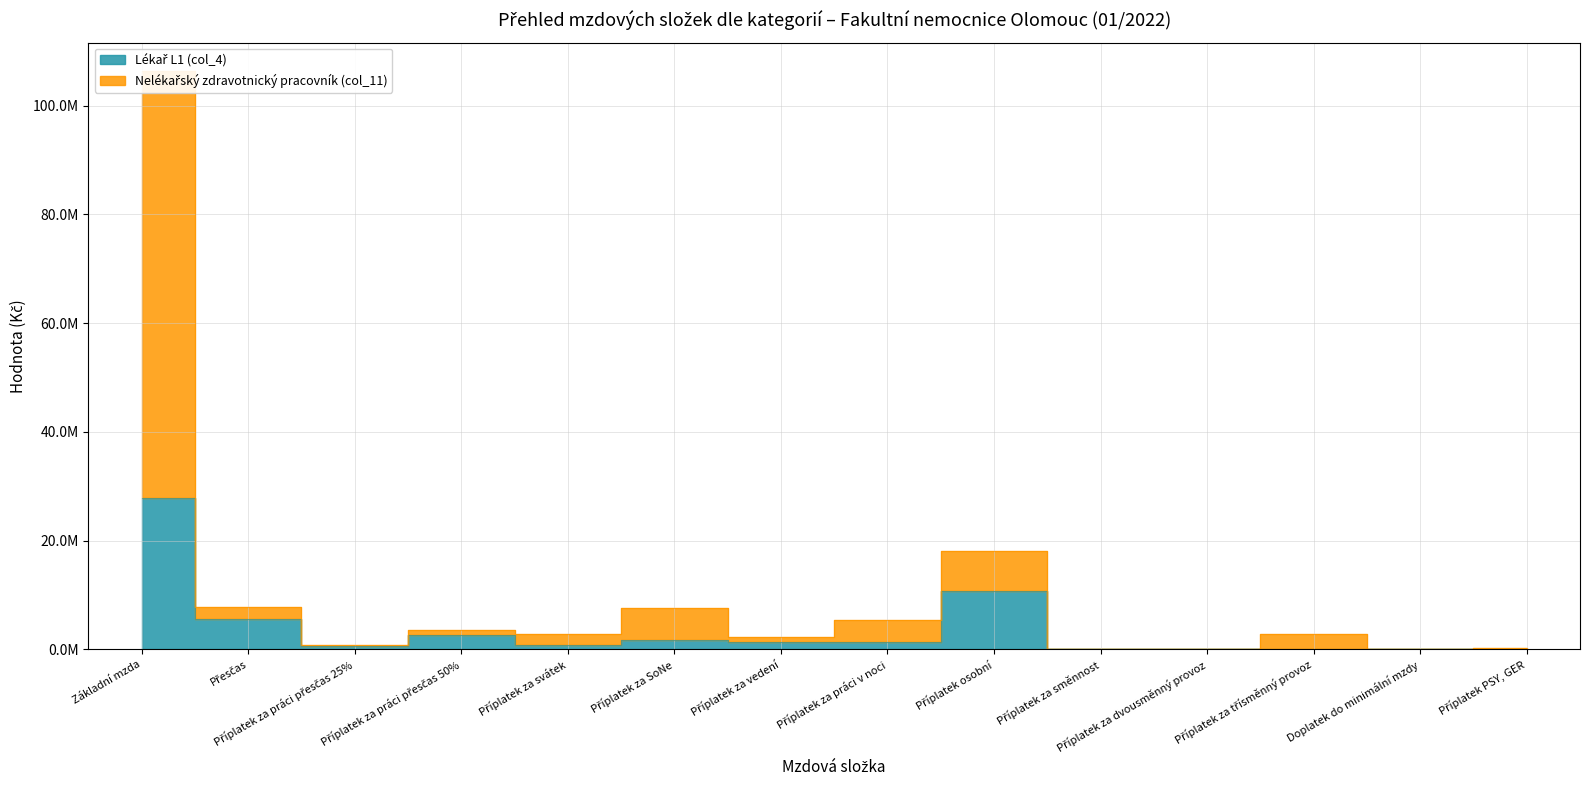

At Základní mzda, list the series in order from smallest to largest.

Lékař L1 (col_4), Nelékařský zdravotnický pracovník (col_11)